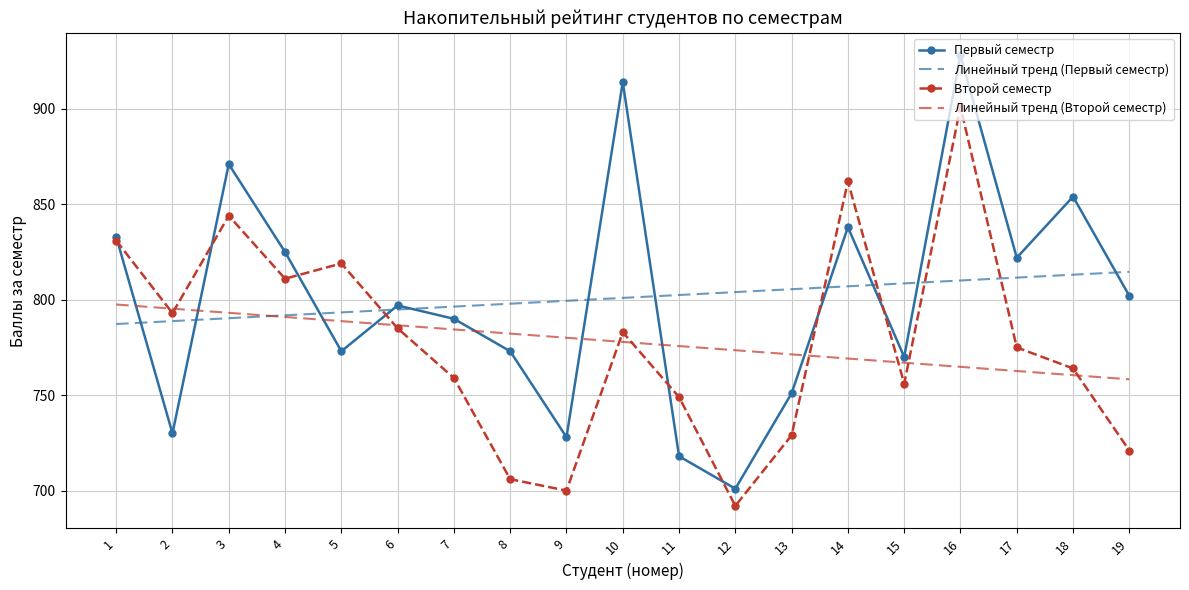

True or false: Второй семестр has a value of 785.0 at 6.

True